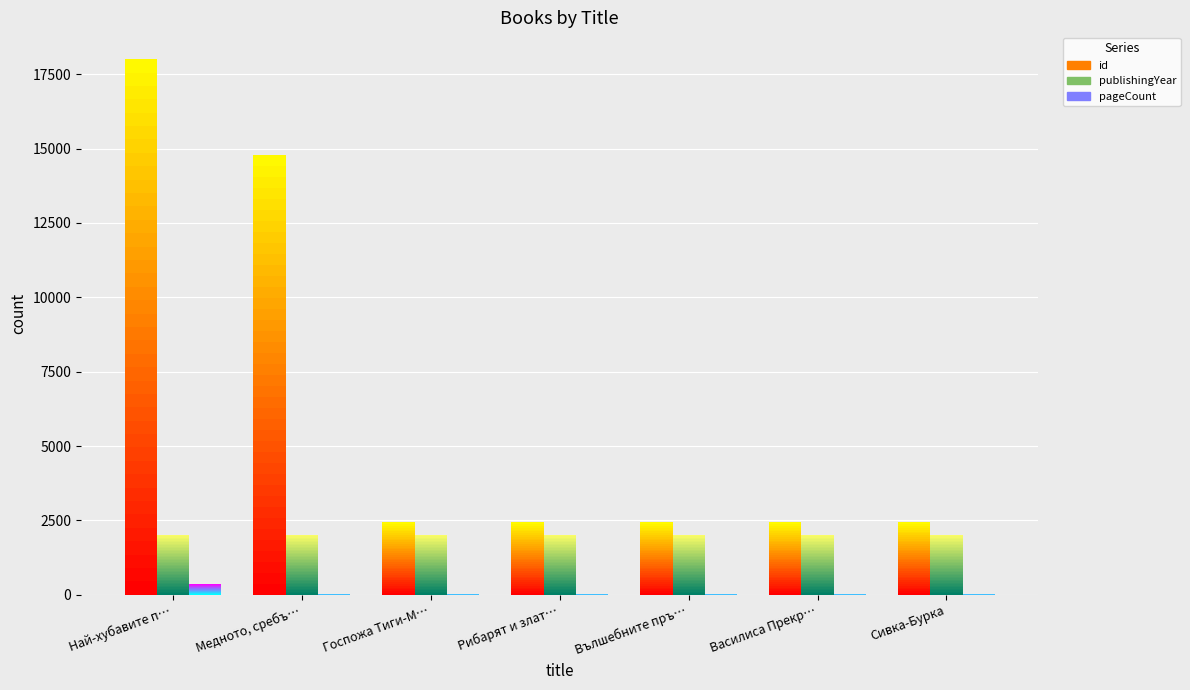

What are all the series names shown in the legend?

id, publishingYear, pageCount